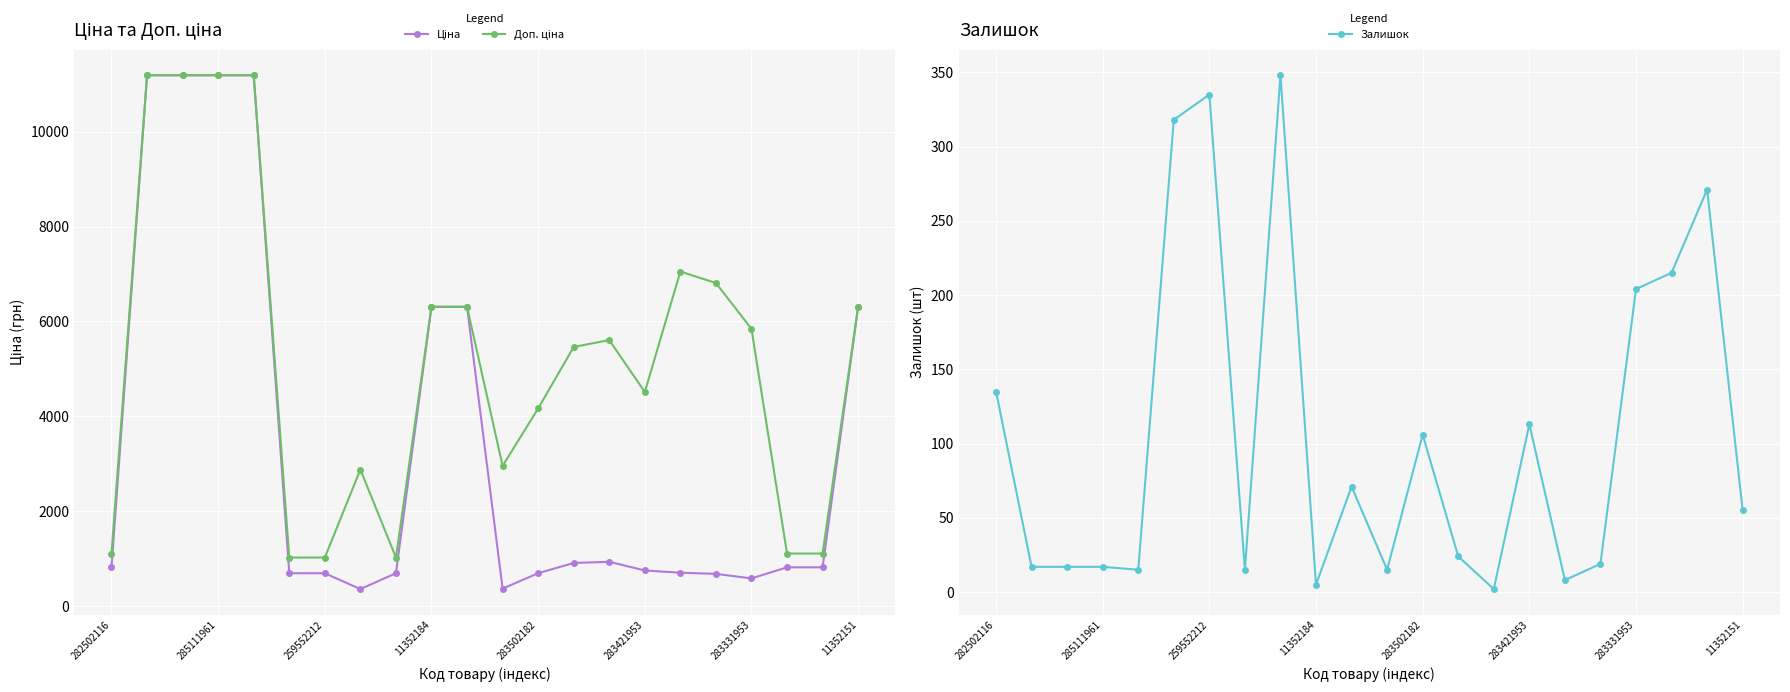

Rank the series at 285111961 from lowest to highest value.

Залишок, Ціна, Доп. ціна